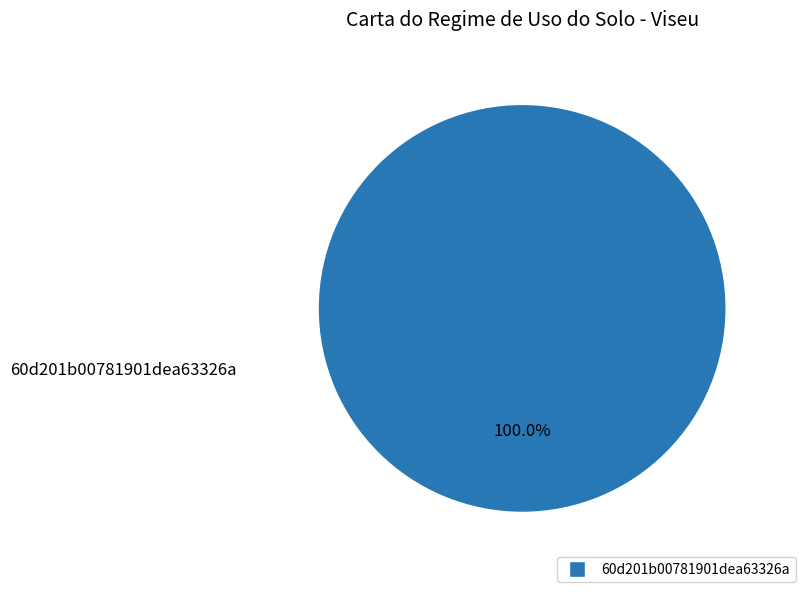

How many segments does this pie chart have?

1